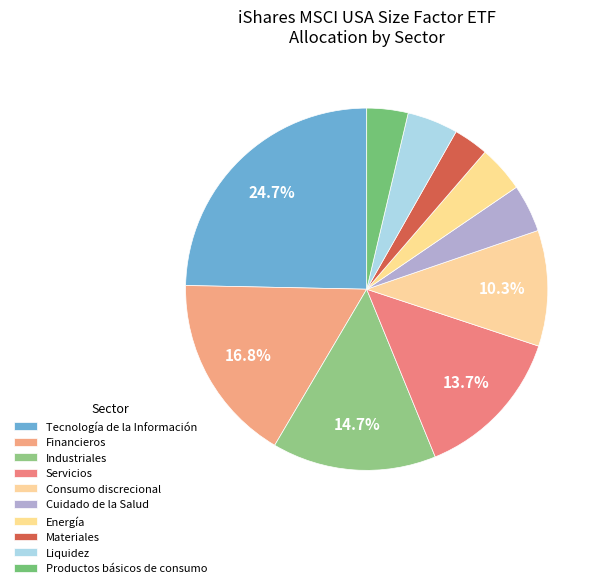

What percentage is the Consumo discrecional slice, to the nearest percent?

10%